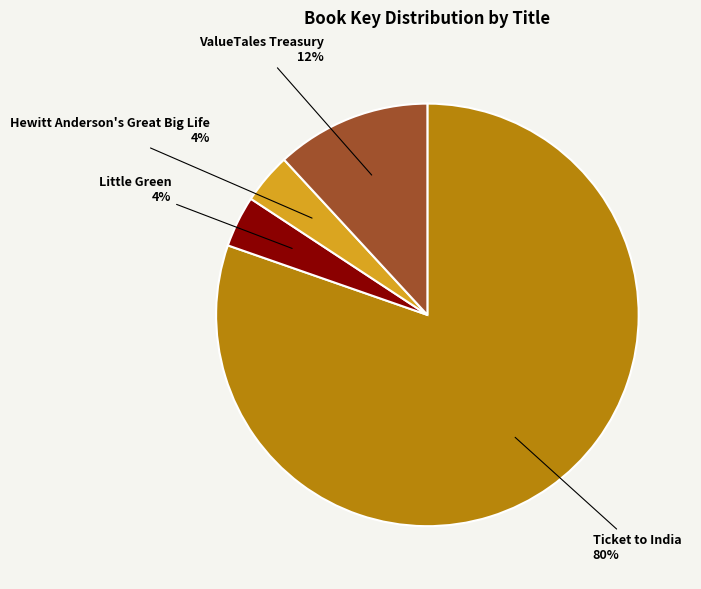

To the nearest percent, what is the difference between the largest and smallest slice percentages?

76%